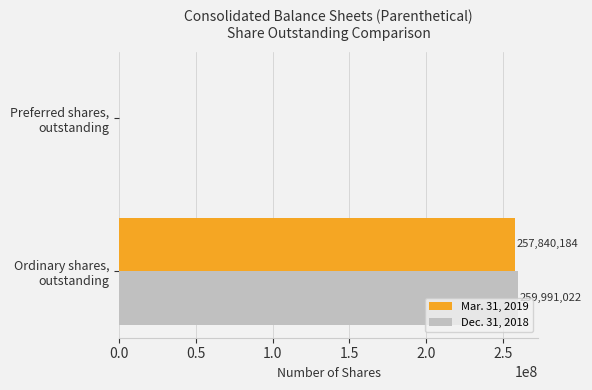

What is the highest value of the Dec. 31, 2018 series?

259991022